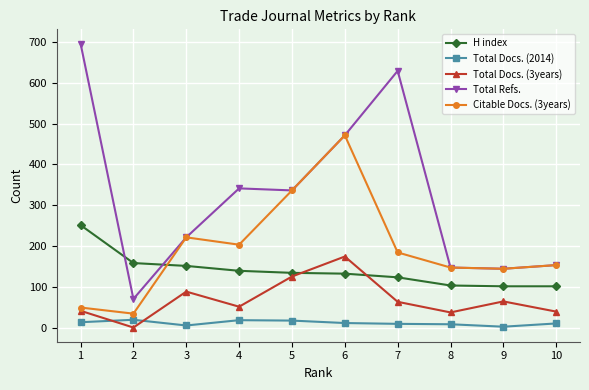

Does the chart display data point markers on the line(s)?

Yes